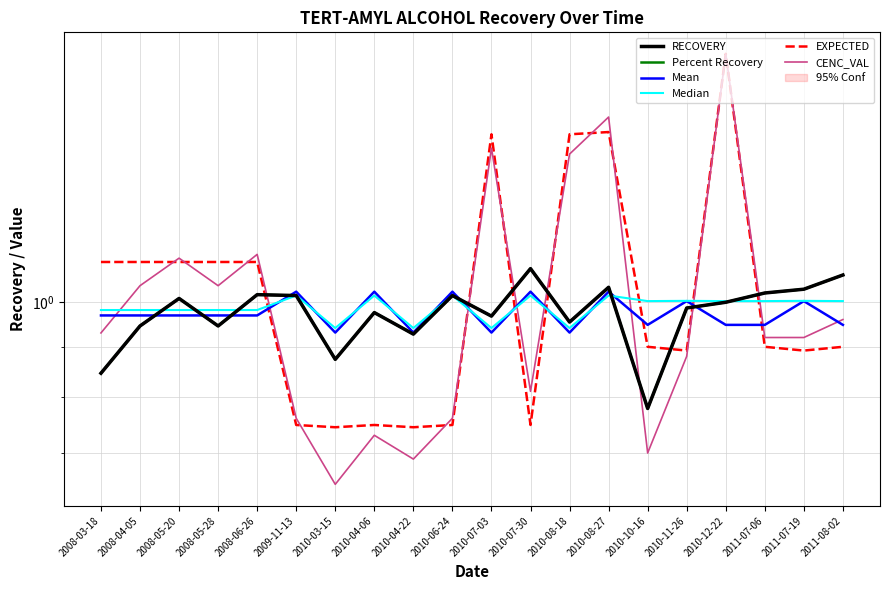

The value of CENC_VAL at 2010-08-27 is 0.5. True or false?

False